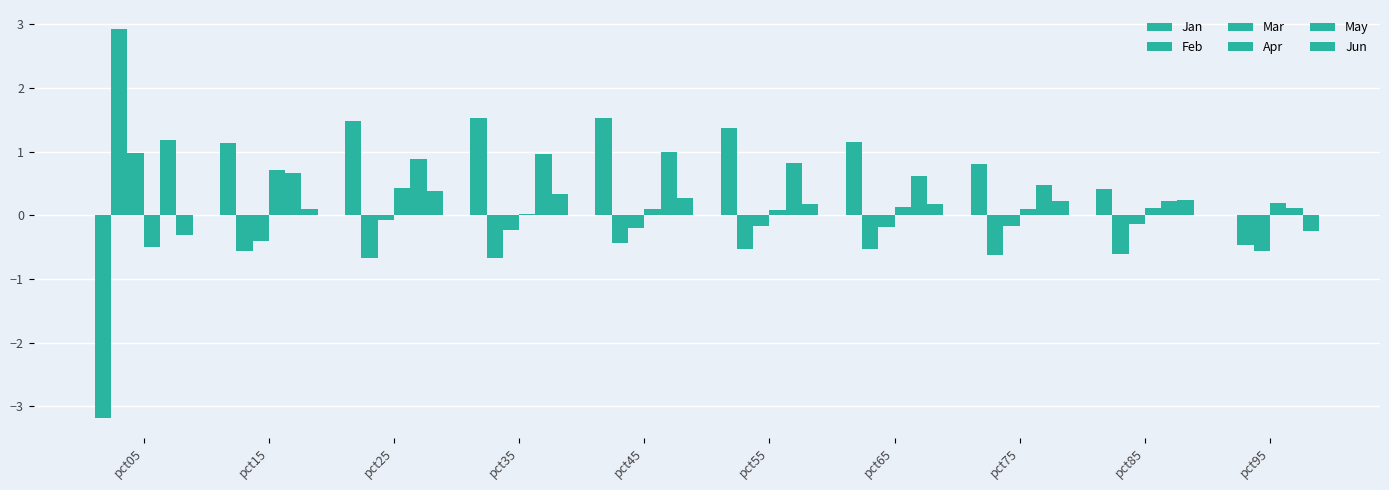

Which series has the largest total across all categories?

May